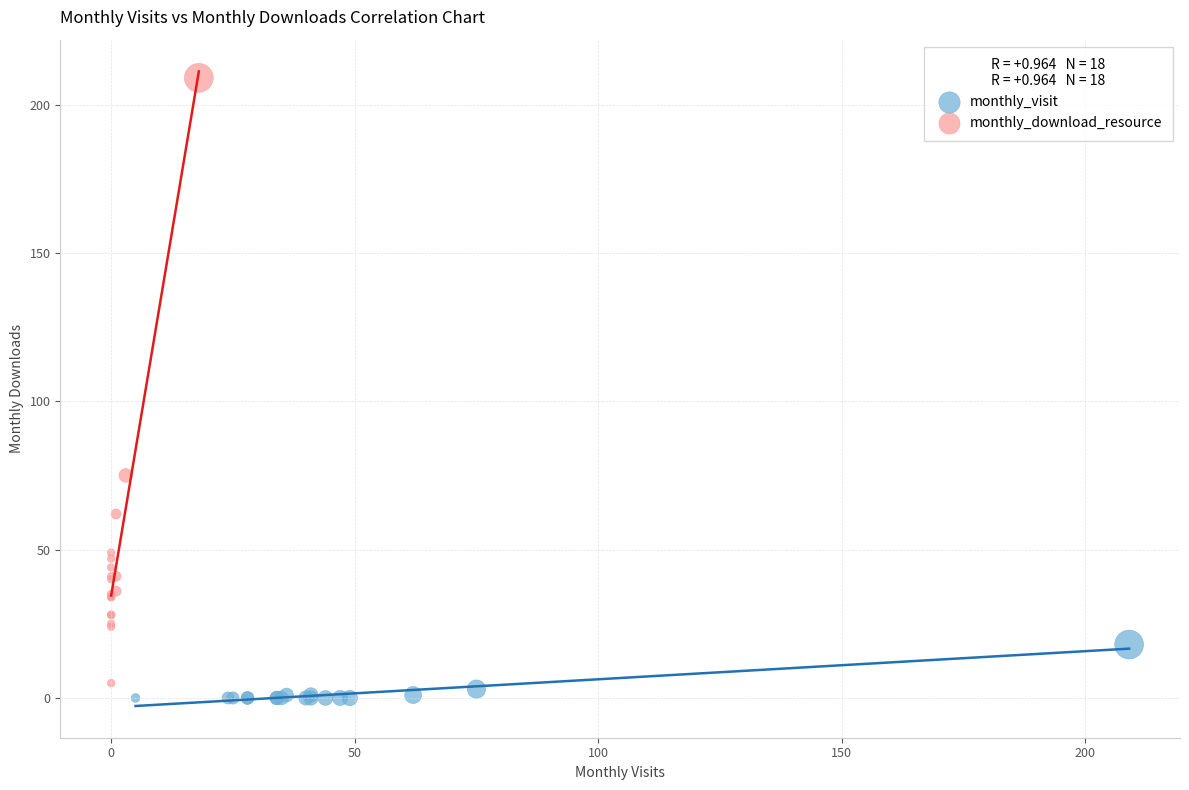

Which series has the largest Y range (max minus min)?

monthly_download_resource